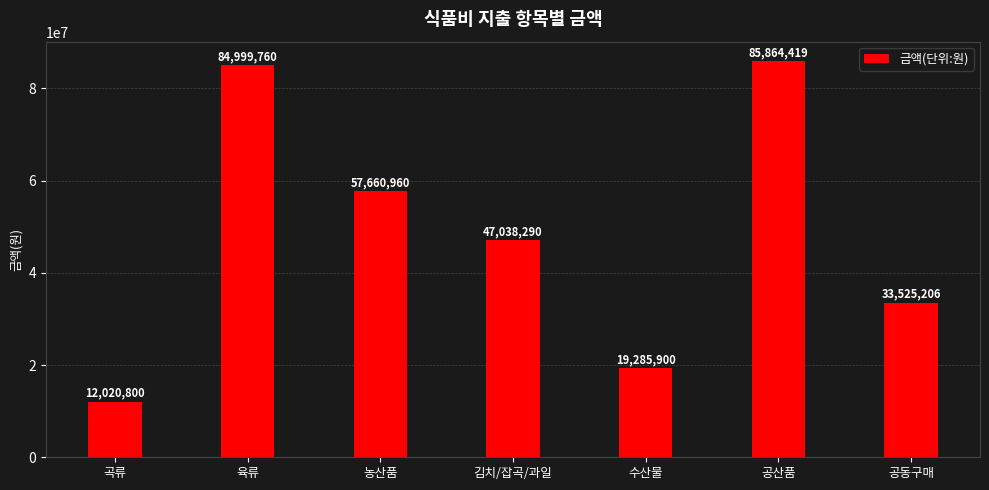

At which category does the chart reach its minimum across all series?

곡류